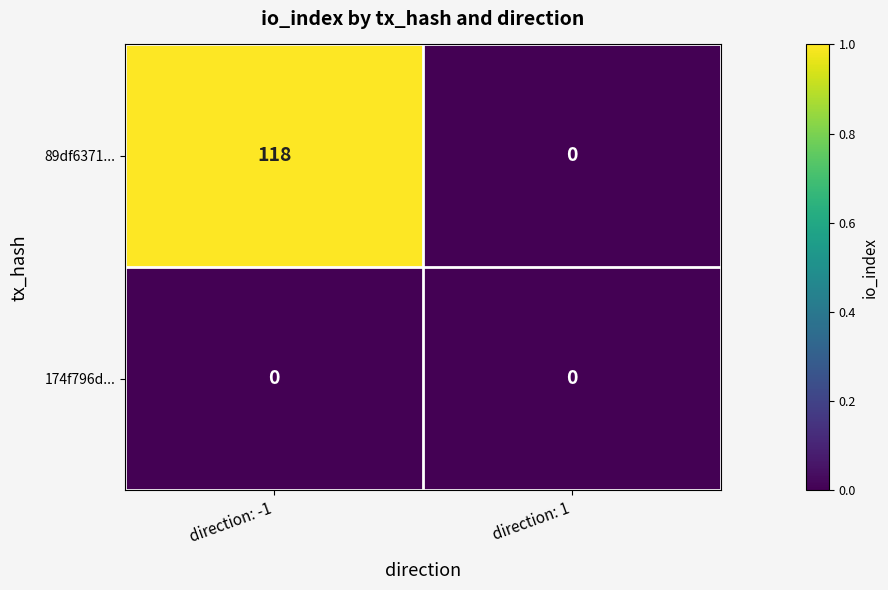

List the series in order of their peak value, highest first.

89df6371..., 174f796d...